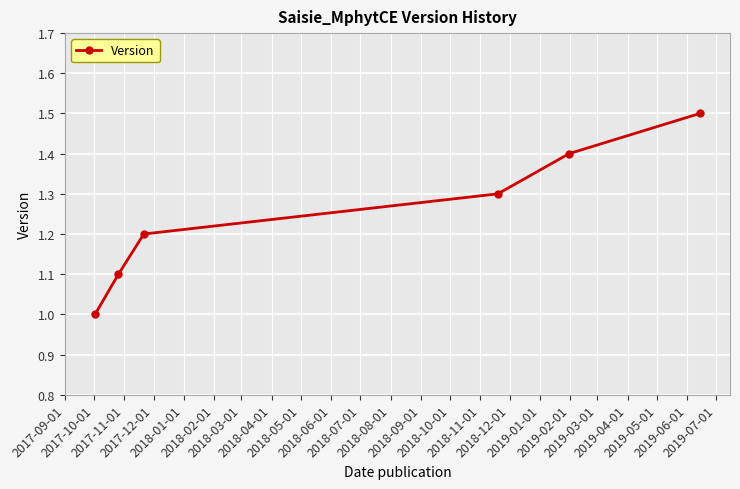

What is the difference between the maximum and minimum values?

0.5